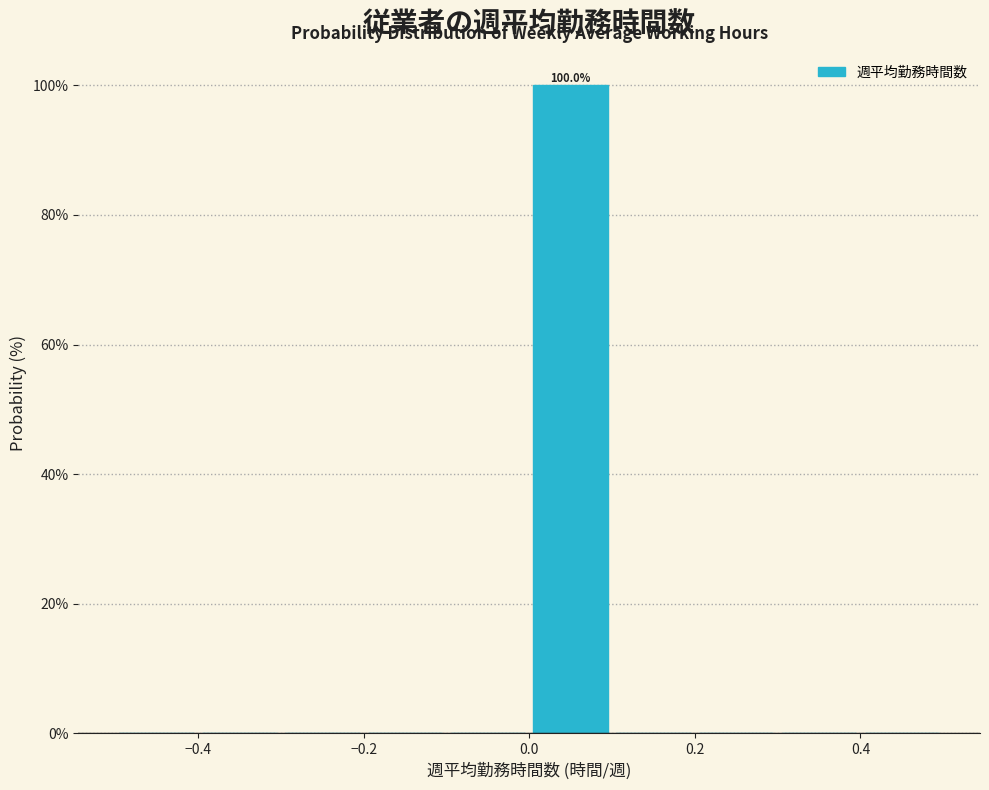

Over which range of the x-axis is the bar tallest?

0.0 to 0.1